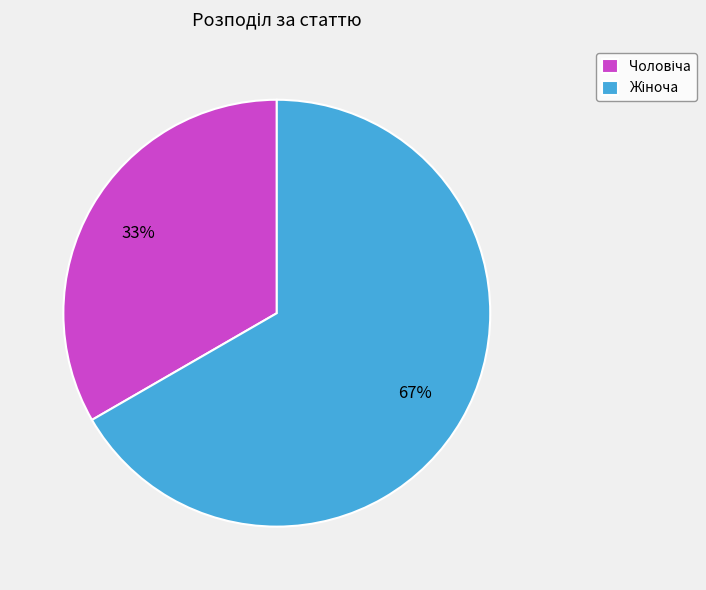

To the nearest percent, what is the average slice percentage?

50%